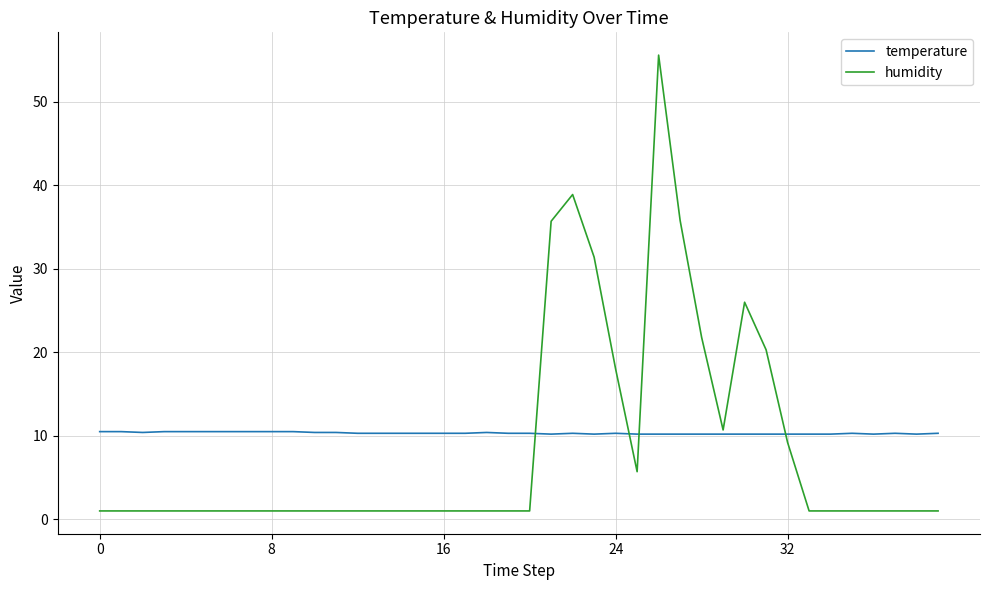

Rank the series by their maximum value, from lowest to highest.

temperature, humidity